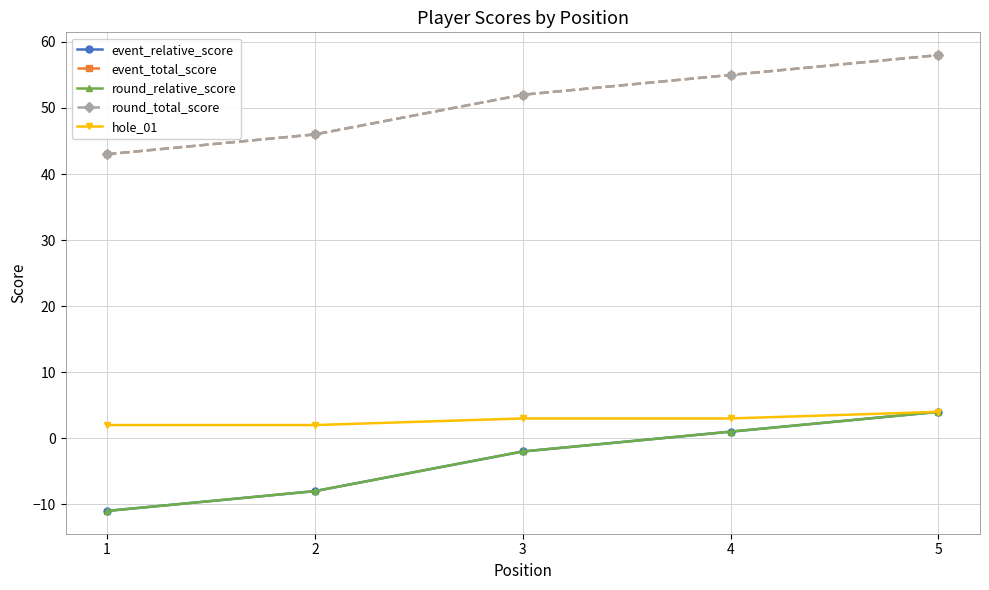

At which label does event_relative_score first exceed -2?

4